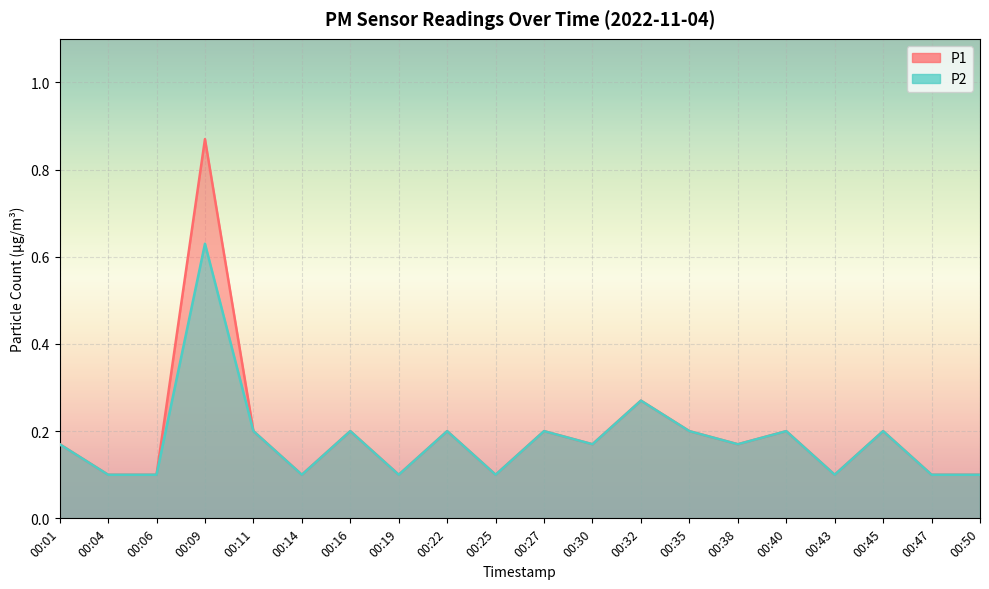

What is the sum of the P2 values at 00:25 and 00:09?

0.7